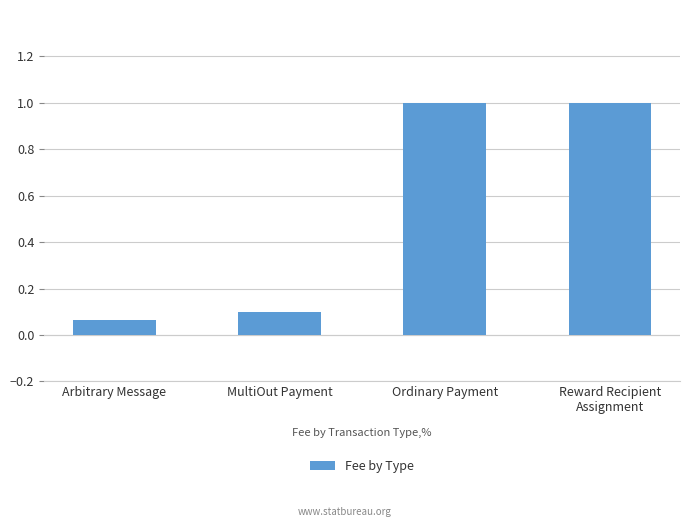

What is the label of the 3rd bar from the right?

MultiOut Payment